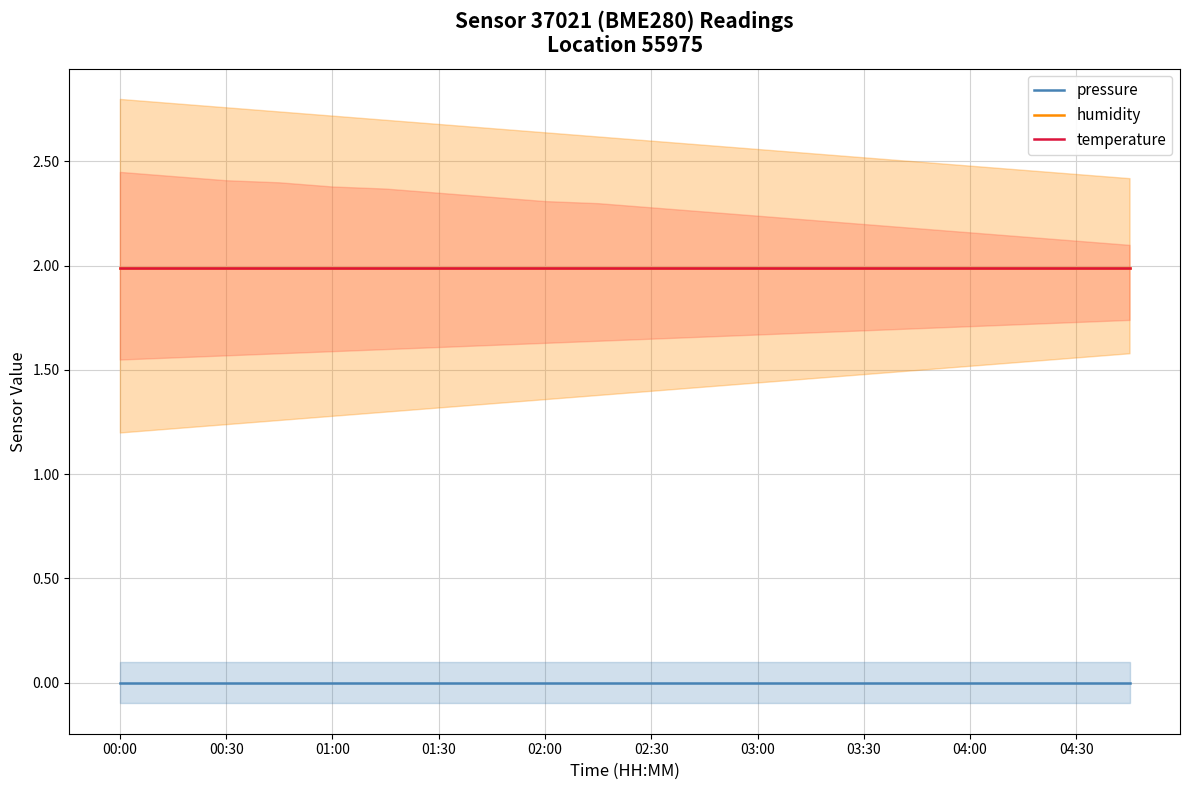

True or false: temperature and humidity intersect in this chart.

False